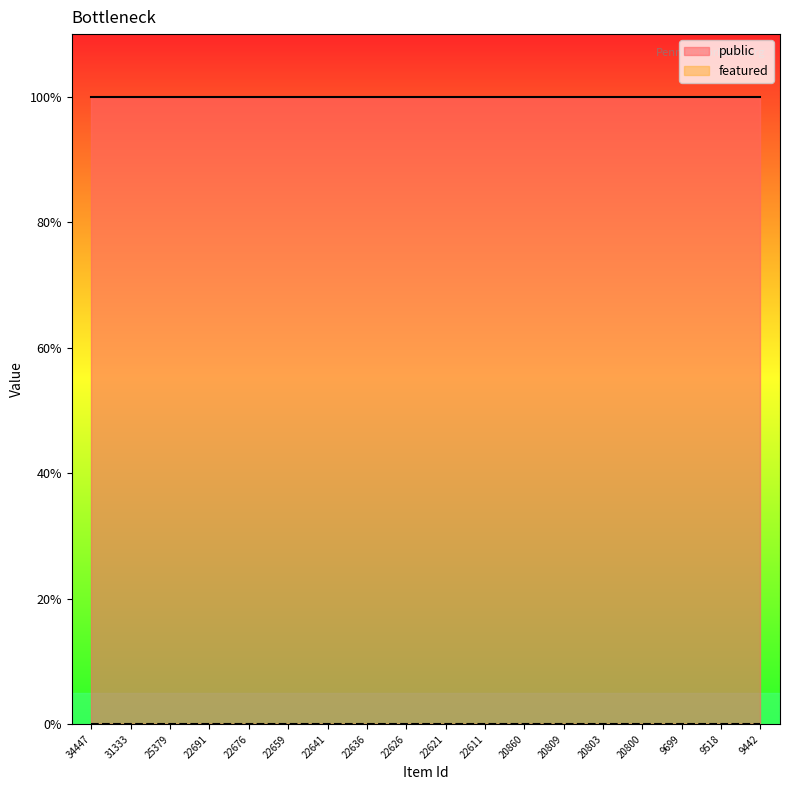

True or false: featured and public intersect in this chart.

False